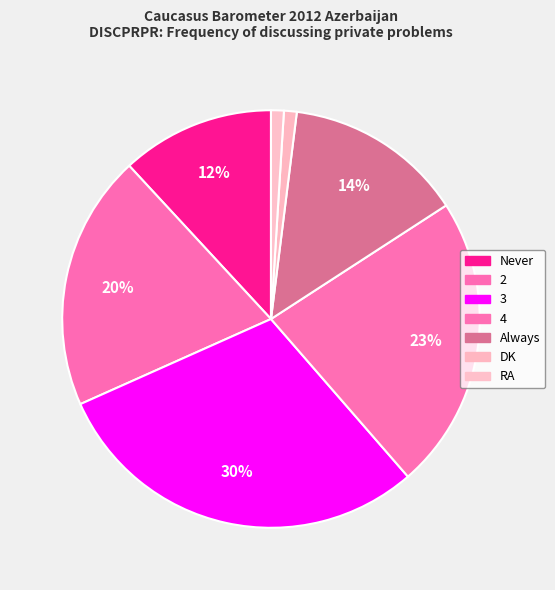

How many slices are in this pie chart?

7